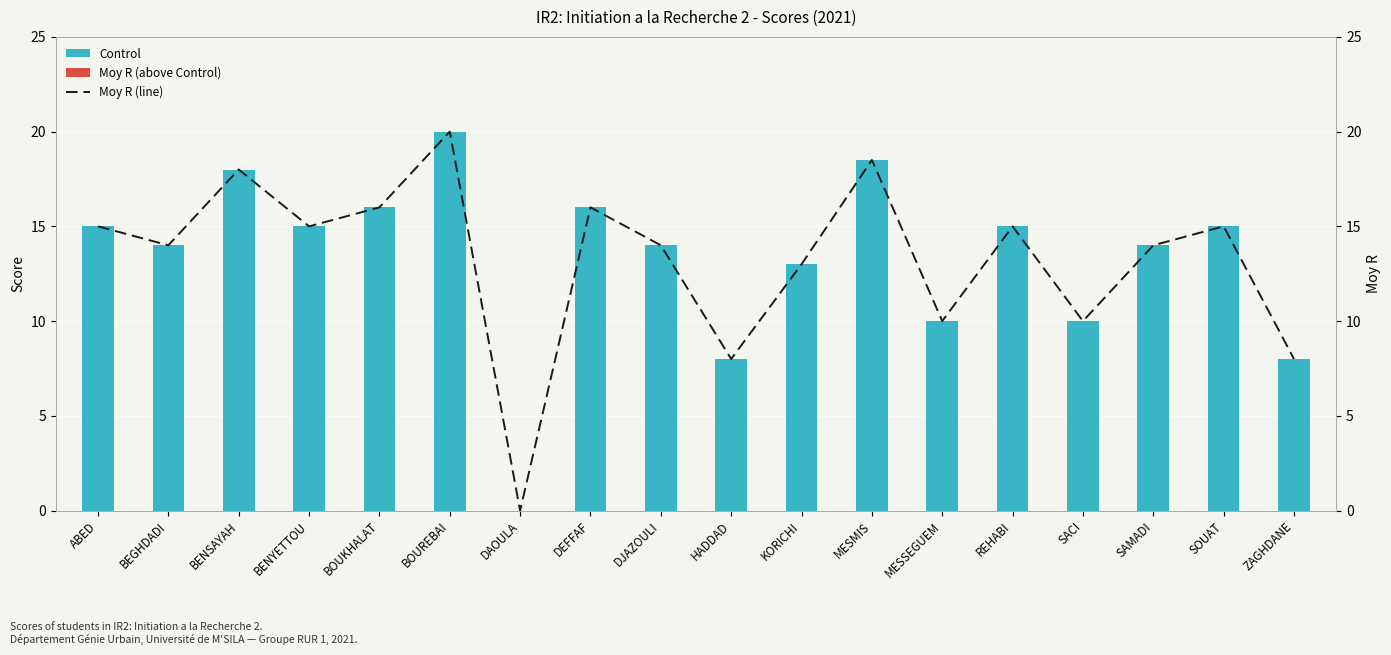

Rank the series by their maximum value, from highest to lowest.

Control, Moy R (line), Moy R (above Control)